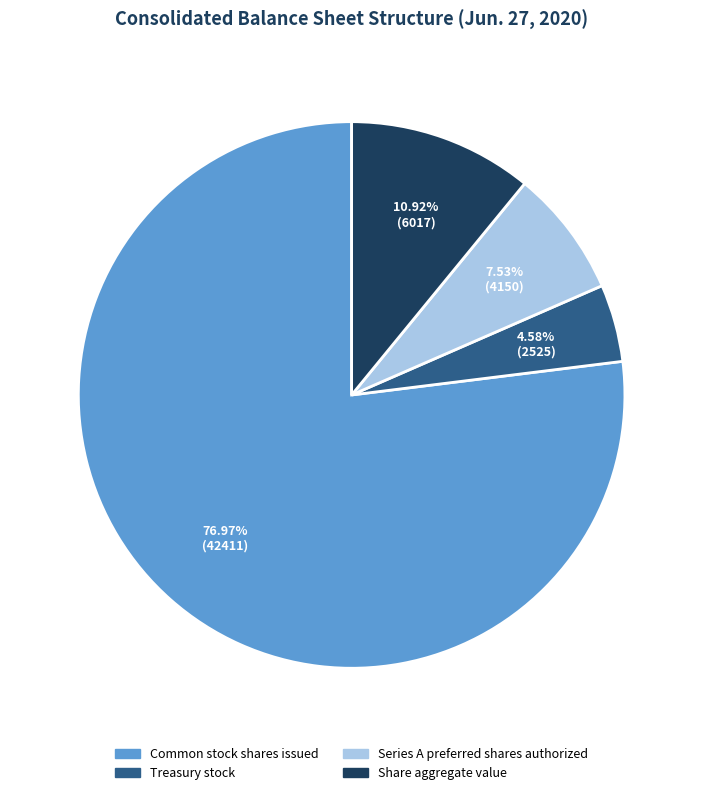

Rank the categories by value from highest to lowest.

Common stock shares issued, Share aggregate value, Series A preferred shares authorized, Treasury stock